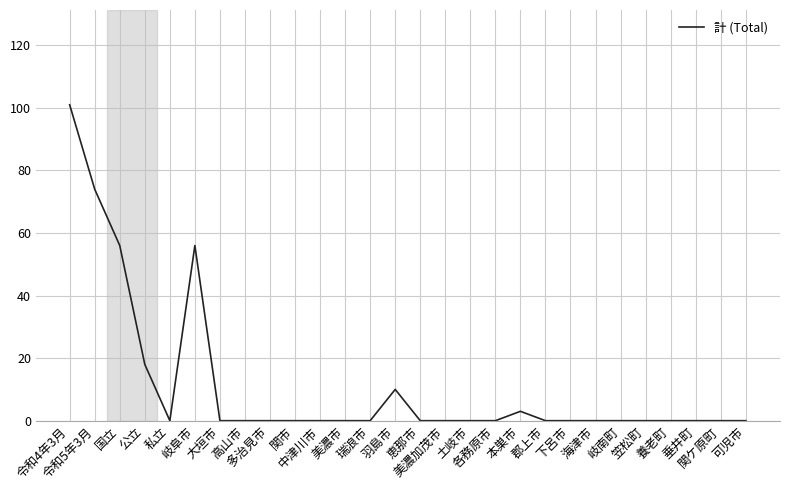

Does the chart display data point markers on the line(s)?

No